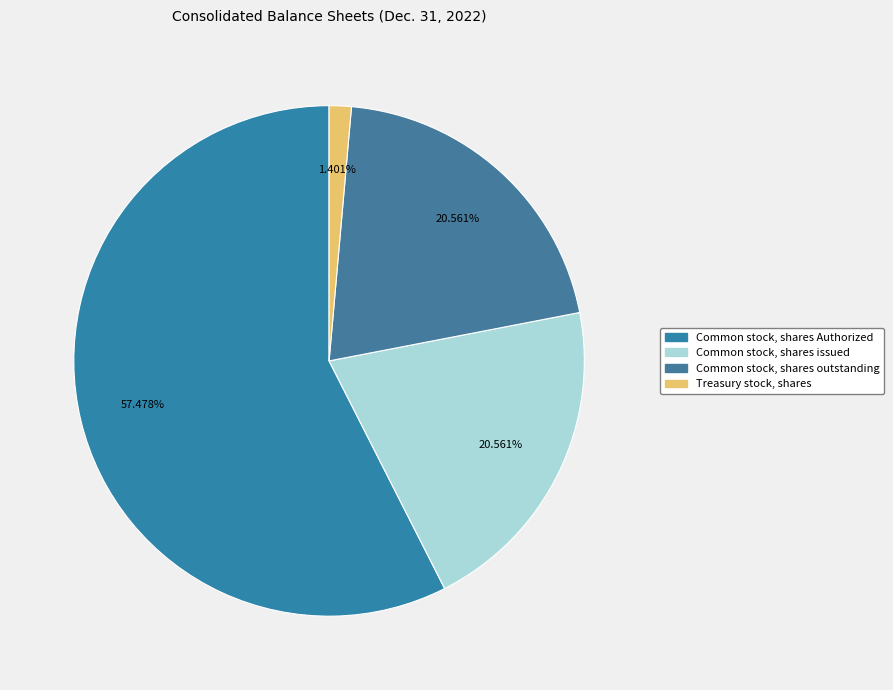

How many segments does this pie chart have?

4